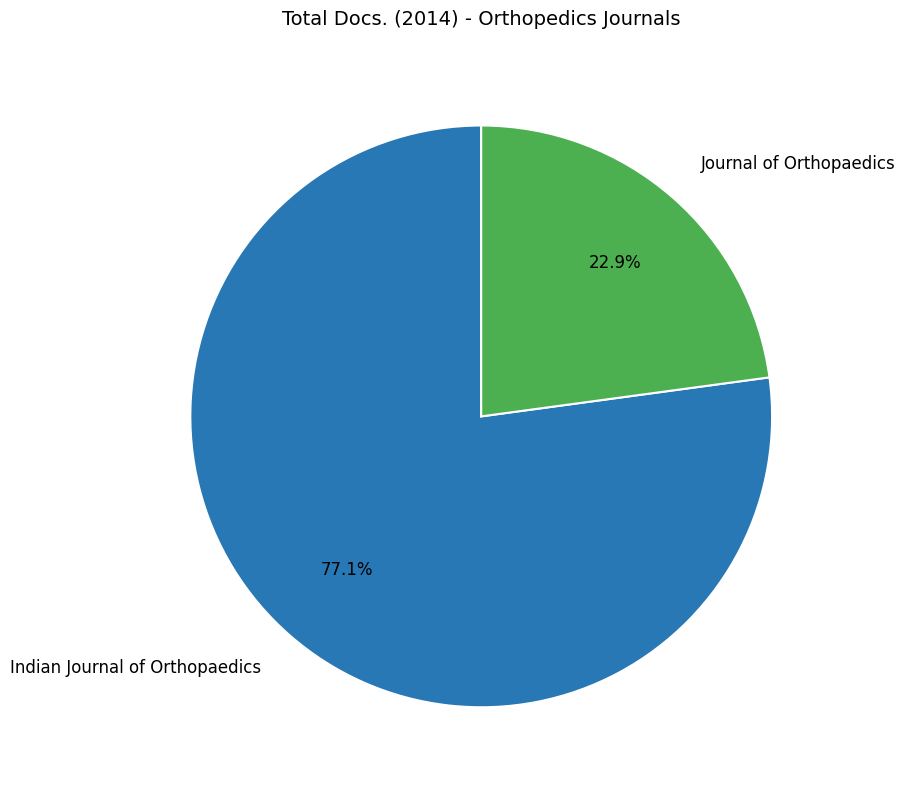

Combined, what portion of the pie is Indian Journal of Orthopaedics and Journal of Orthopaedics?

100.0%